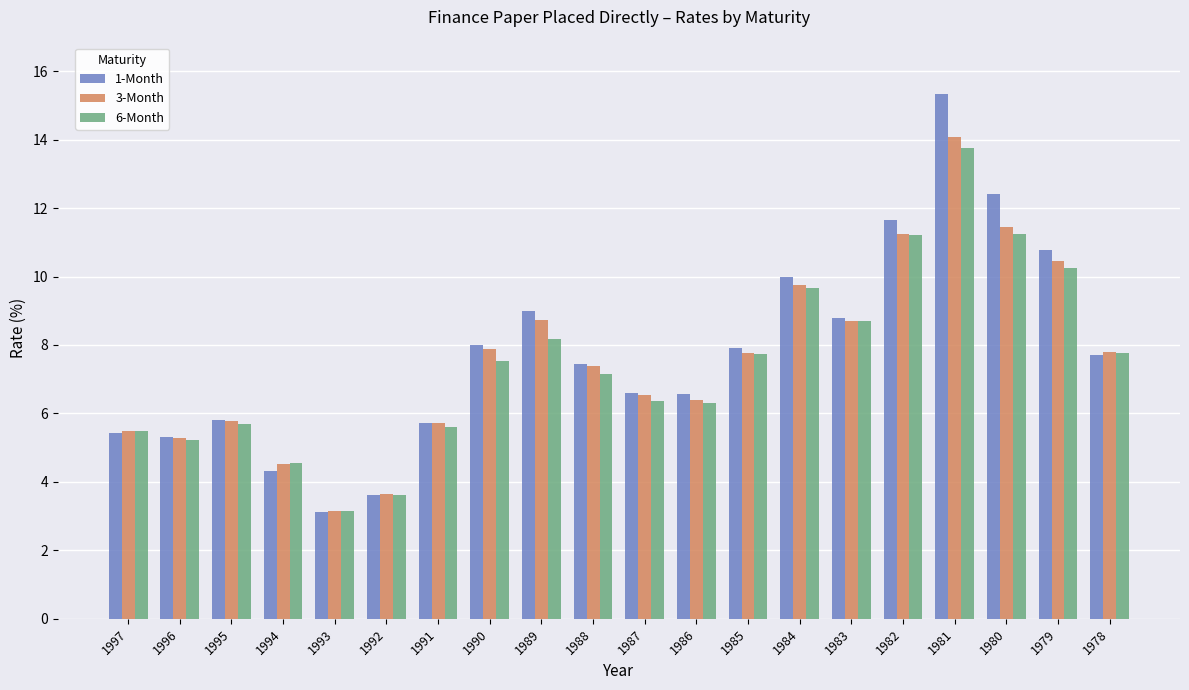

Which series has the largest total across all categories?

1-Month